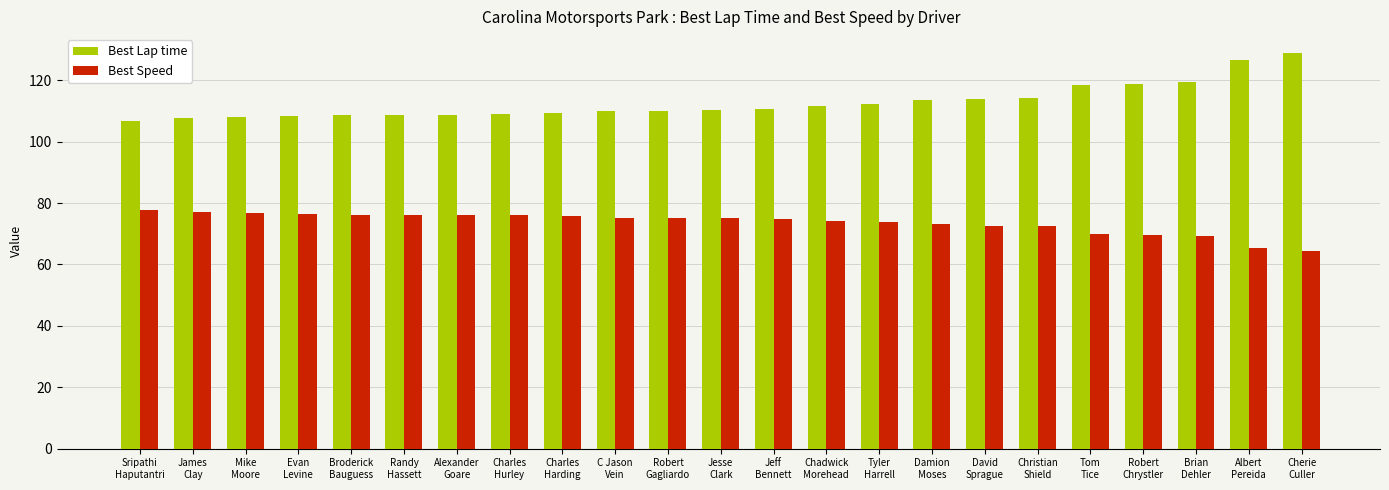

Between Charles
Hurley and Tom
Tice, which series saw the biggest shift?

Best Lap time